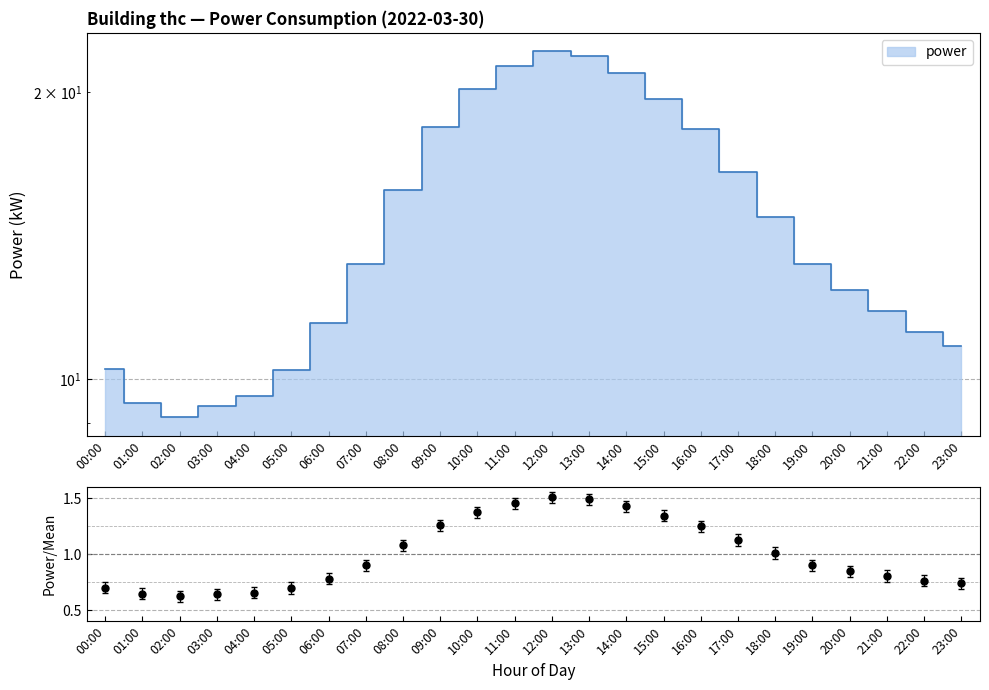

What is the ratio of the value at 10:00 to the value at 14:00?

1.0